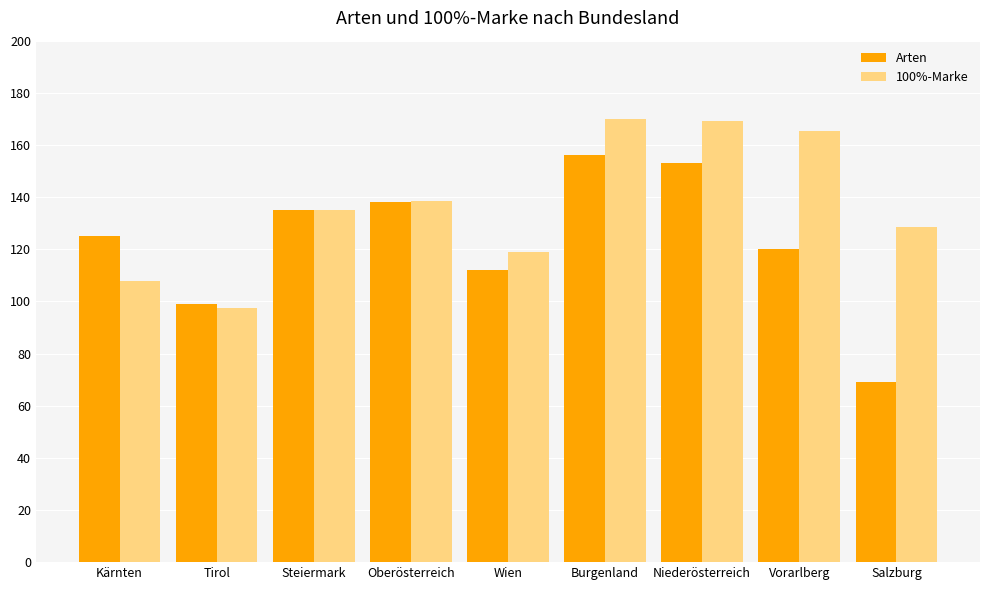

Reading left to right, what are all the values shown in this chart?

Arten: Kärnten=125.0	Tirol=99.0	Steiermark=135.0	Oberösterreich=138.0	Wien=112.0	Burgenland=156.0	Niederösterreich=153.0	Vorarlberg=120.0	Salzburg=69.0
100%-Marke: Kärnten=108.0	Tirol=97.5	Steiermark=135.0	Oberösterreich=138.5	Wien=119.0	Burgenland=170.0	Niederösterreich=169.0	Vorarlberg=165.5	Salzburg=128.5